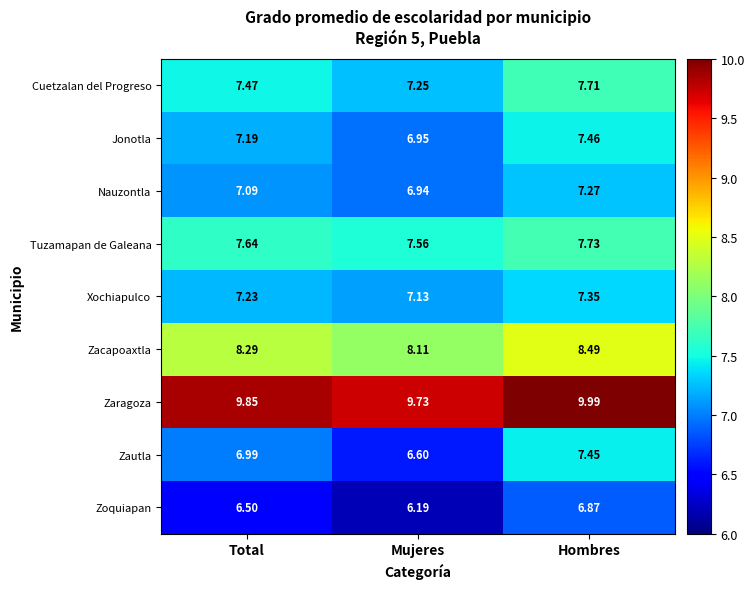

Where is Zoquiapan nearest to the value 6?

Mujeres